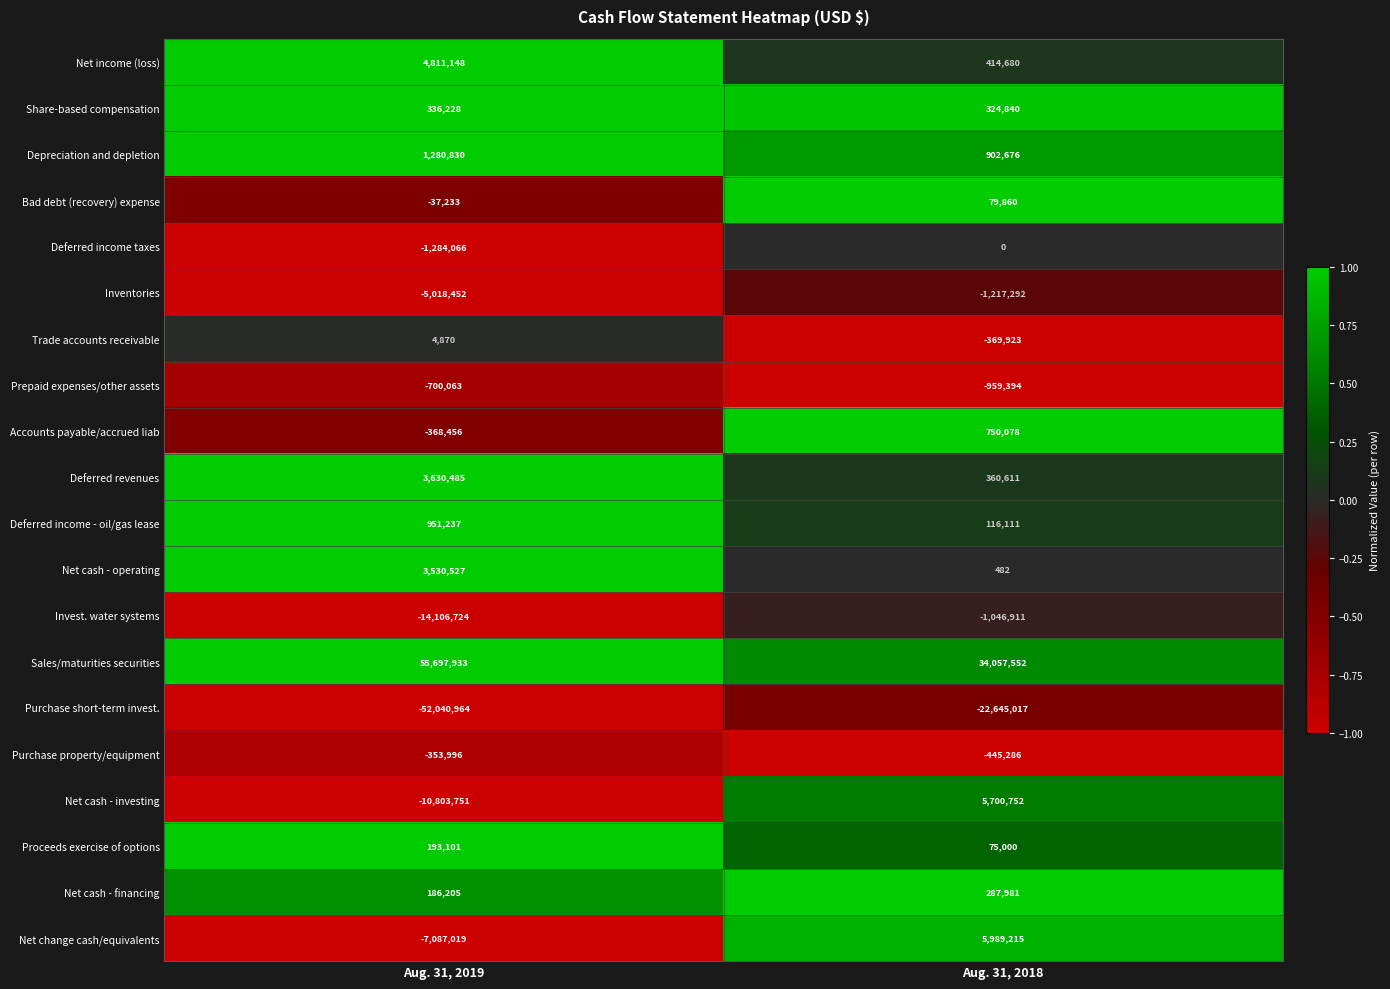

What is the sum of the Sales/maturities securities values at Aug. 31, 2018 and Aug. 31, 2019?

89755485